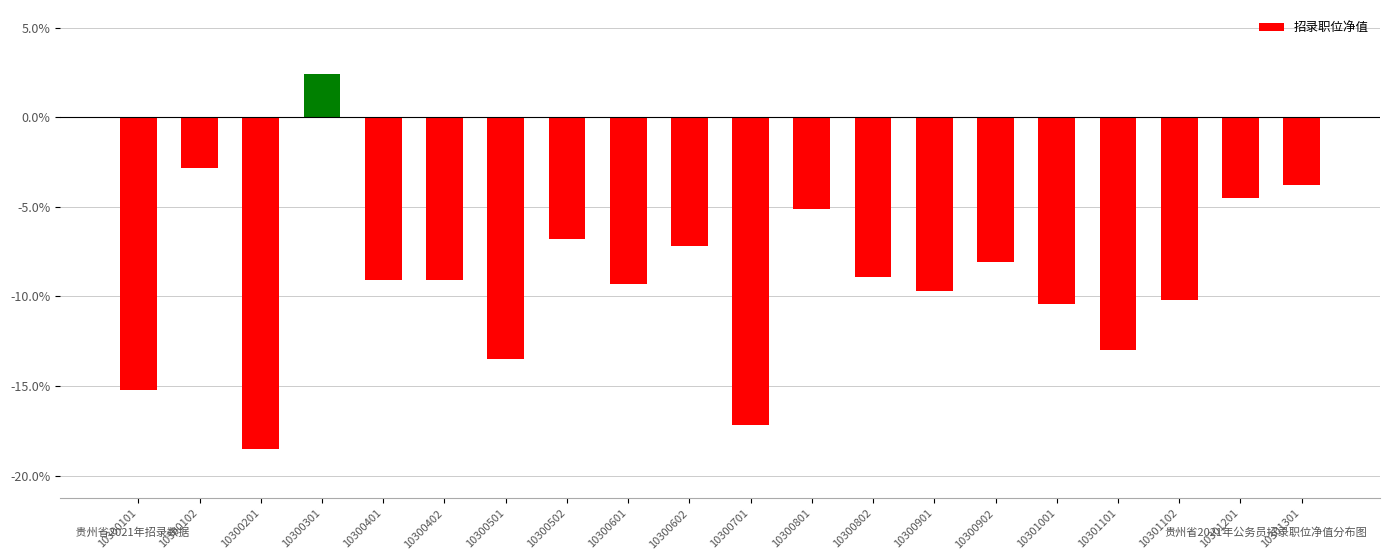

Reading left to right, what are all the values shown in this chart?

10300101=-15.2	10300102=-2.8	10300201=-18.5	10300301=2.4	10300401=-9.1	10300402=-9.1	10300501=-13.5	10300502=-6.8	10300601=-9.3	10300602=-7.2	10300701=-17.2	10300801=-5.1	10300802=-8.9	10300901=-9.7	10300902=-8.1	10301001=-10.4	10301101=-13.0	10301102=-10.2	10301201=-4.5	10301301=-3.8